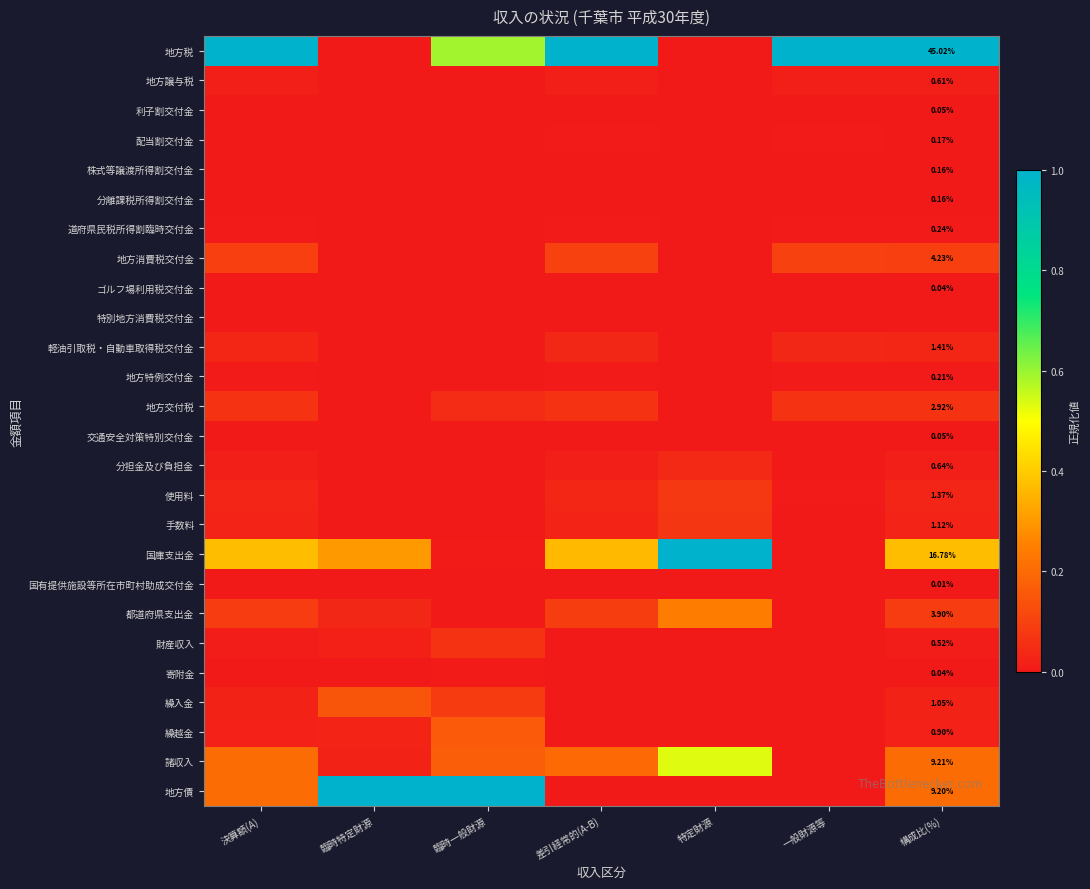

How many data points does each series have?

7